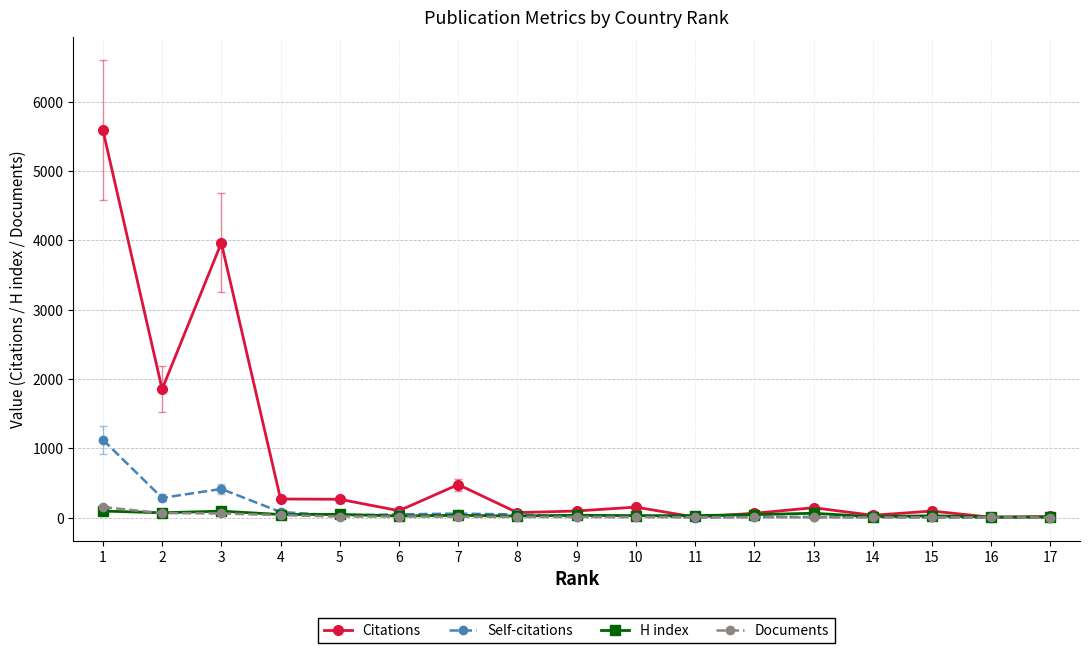

How many distinct data groups are displayed?

4